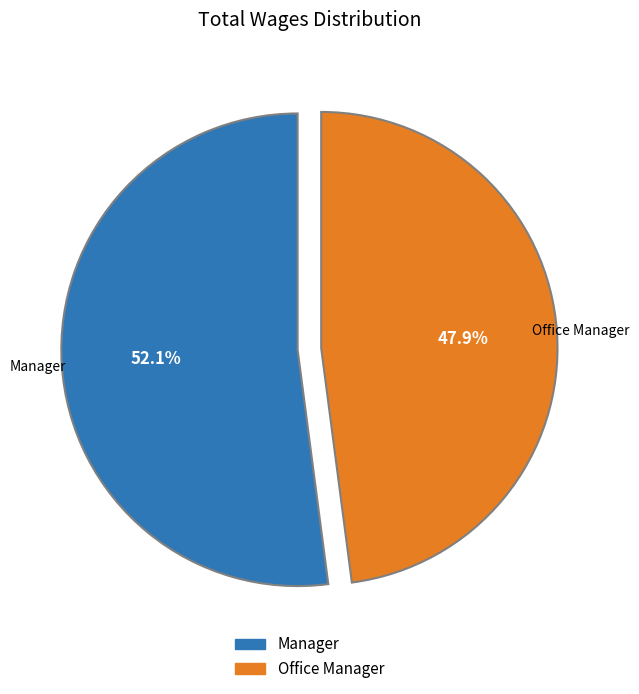

Which category has the biggest portion of the pie?

Manager